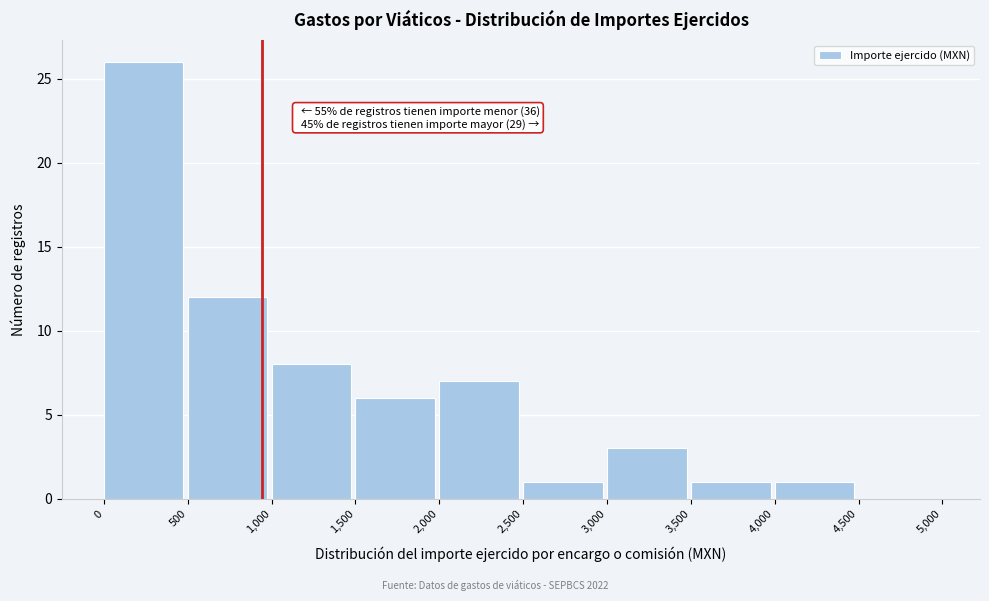

Which range on the x-axis has the tallest bar?

0 to 500